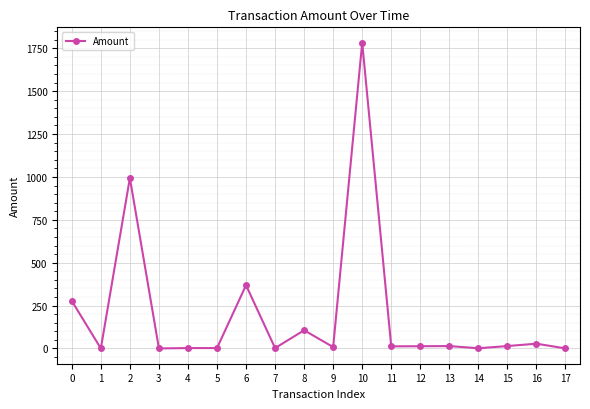

Is this an area chart (filled region under the line)?

No